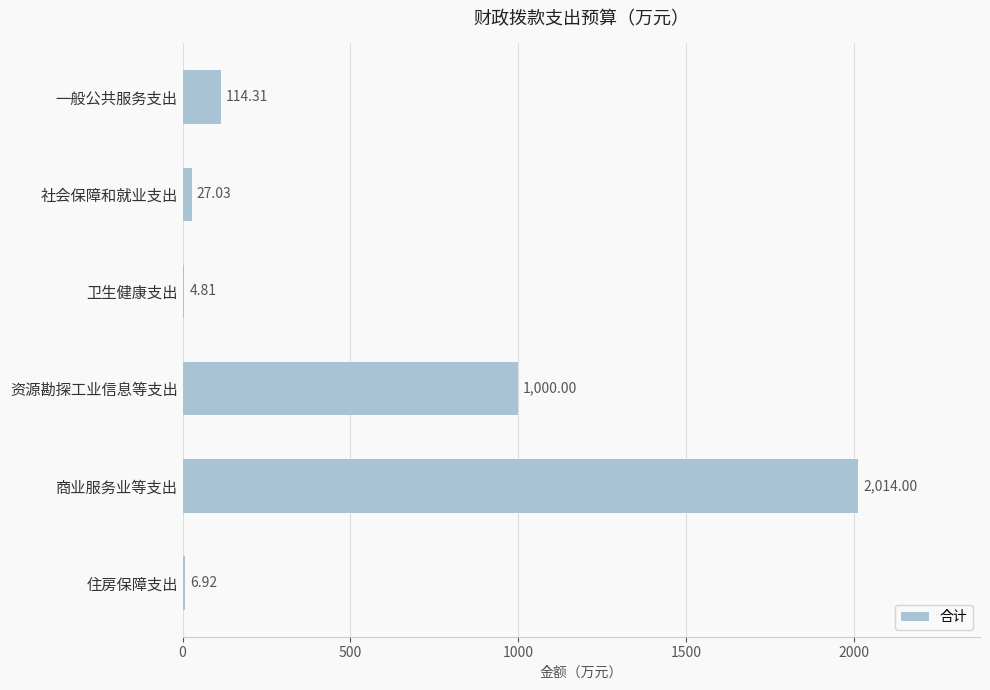

Which has a higher value, 卫生健康支出 or 资源勘探工业信息等支出?

资源勘探工业信息等支出